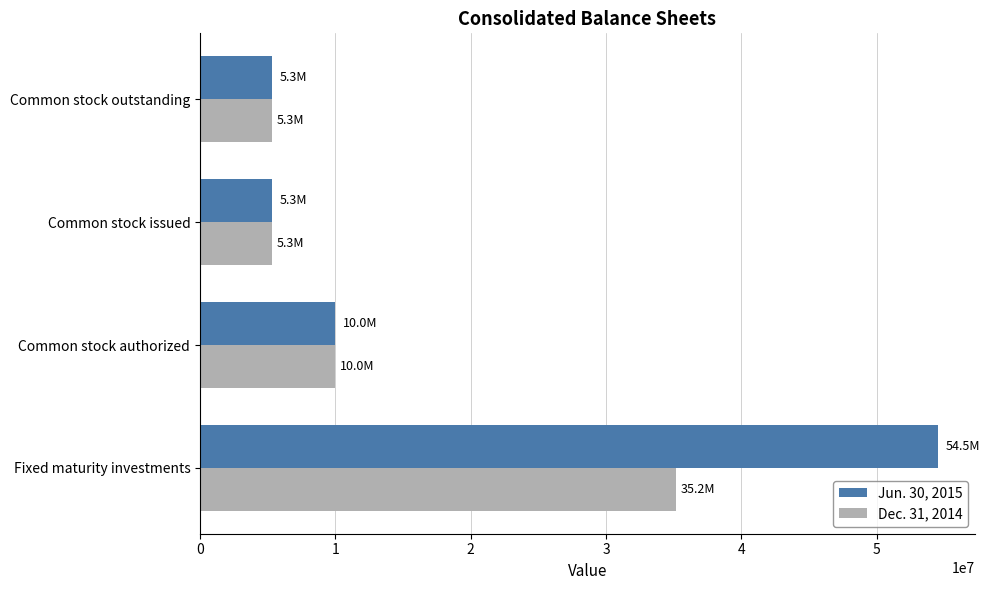

What is the sum of all Dec. 31, 2014 values?

55835405